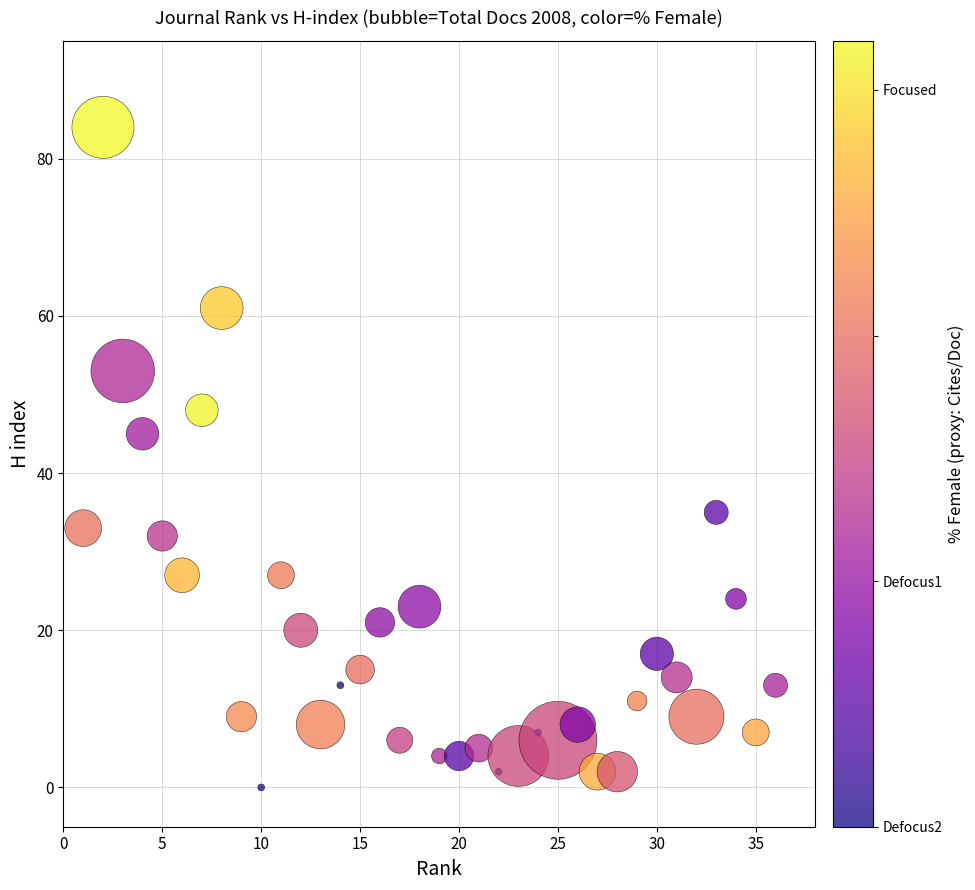

What Y value in the scatter plot is closest to 42?

45